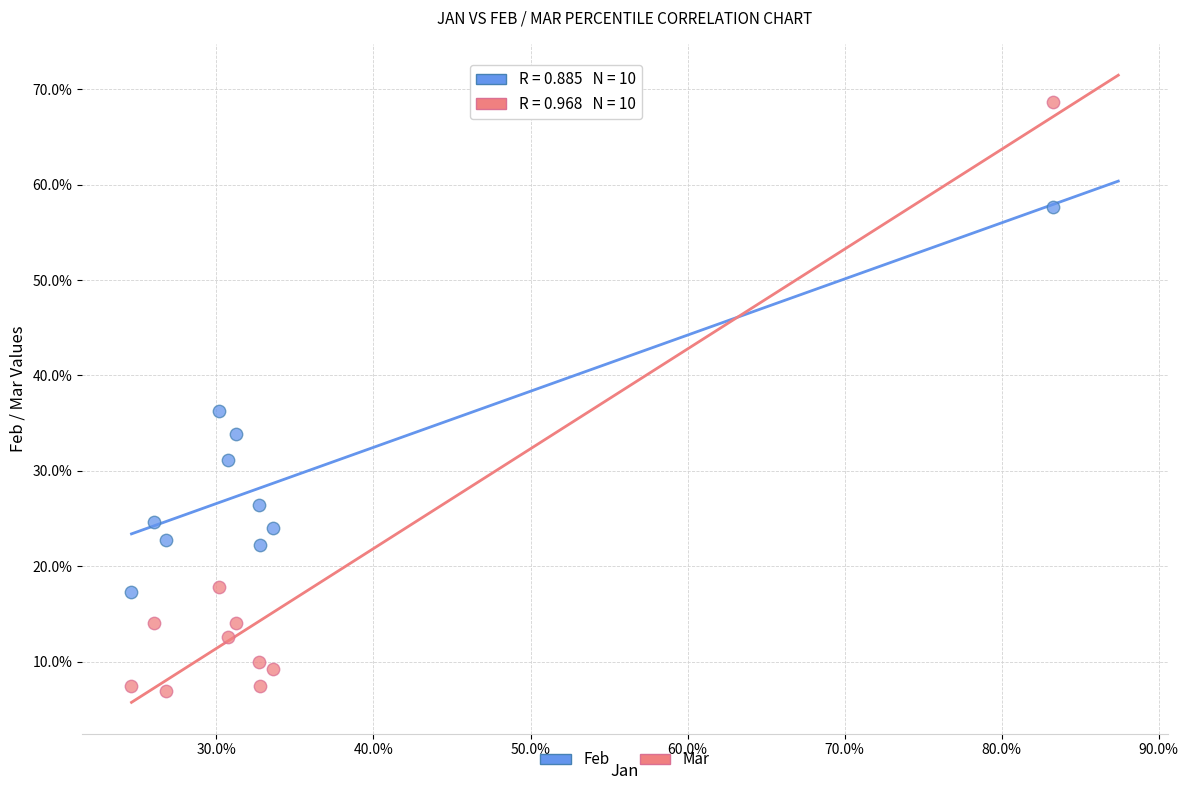

Which series reaches the maximum Y coordinate?

Mar